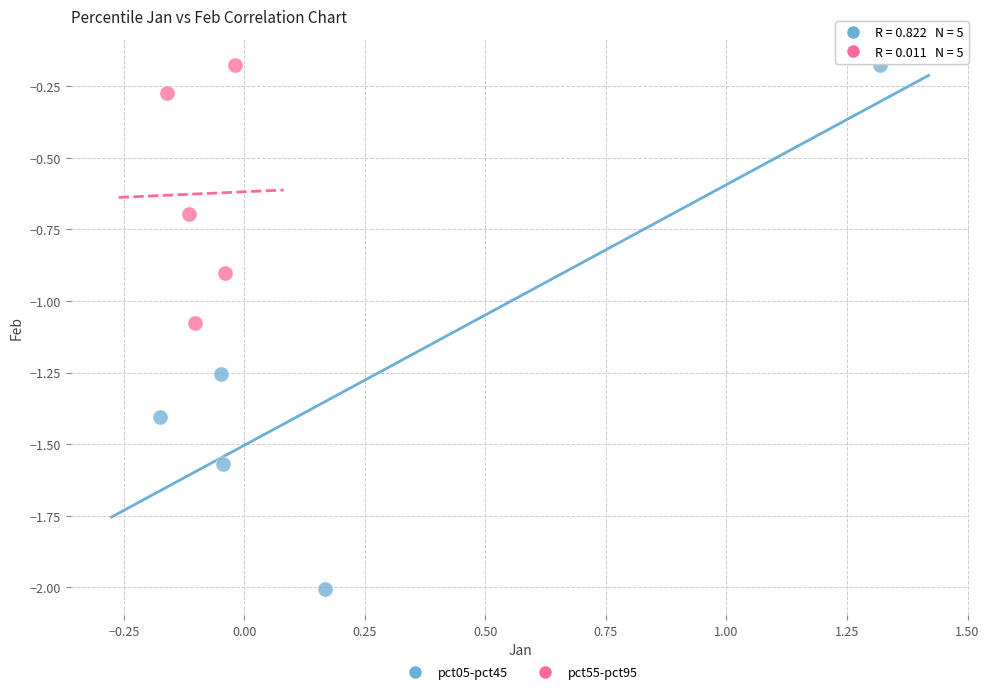

Which series has the widest spread of Y values?

pct05-pct45